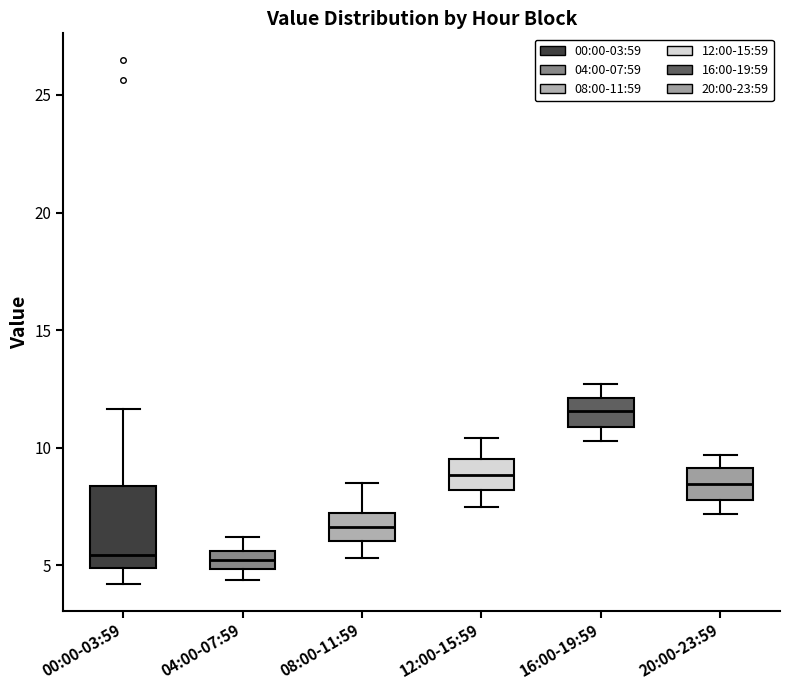

Reading left to right, read every box against the y-axis: the position of its median line, the range the box covers, and the ends of its whiskers. The values are not printed on the chart, so give them approximately, as read against the axis.

00:00-03:59: median 5.5, box 5.0 to 8.5, whiskers 4.0 to 11.5
04:00-07:59: median 5.5 (inside the box), box 5.0 to 5.5, whiskers 4.5 to 6.0
08:00-11:59: median 6.5, box 6.0 to 7.0, whiskers 5.5 to 8.5
12:00-15:59: median 9.0, box 8.0 to 9.5, whiskers 7.5 to 10.5
16:00-19:59: median 11.5, box 11.0 to 12.0, whiskers 10.5 to 12.5
20:00-23:59: median 8.5, box 8.0 to 9.0, whiskers 7.0 to 9.5